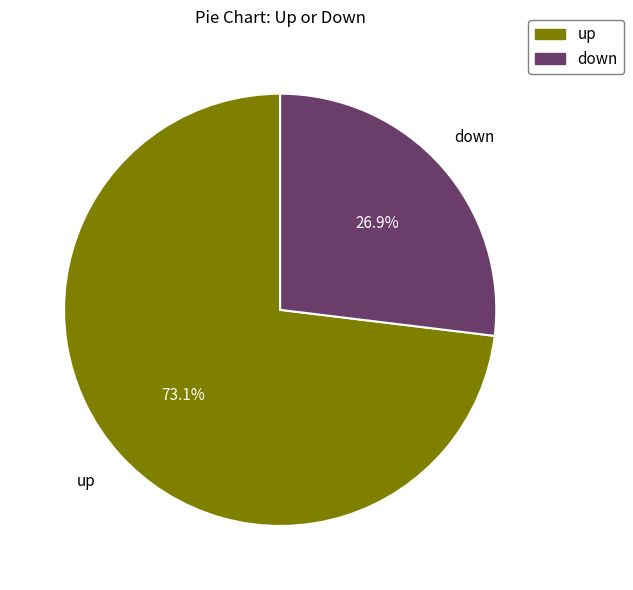

What percentage is NOT represented by down?

73.1%